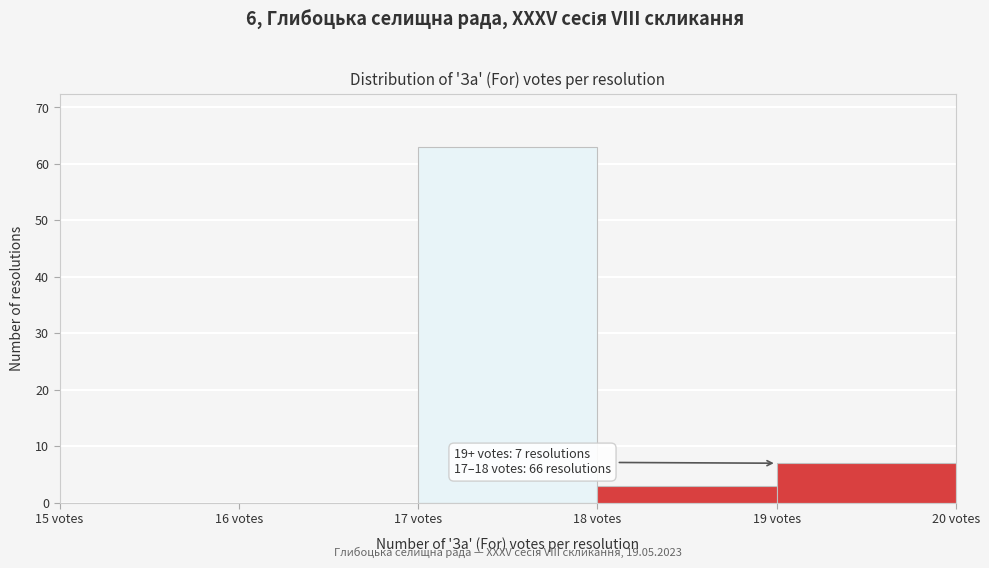

Which range on the x-axis has the tallest bar?

17 to 18